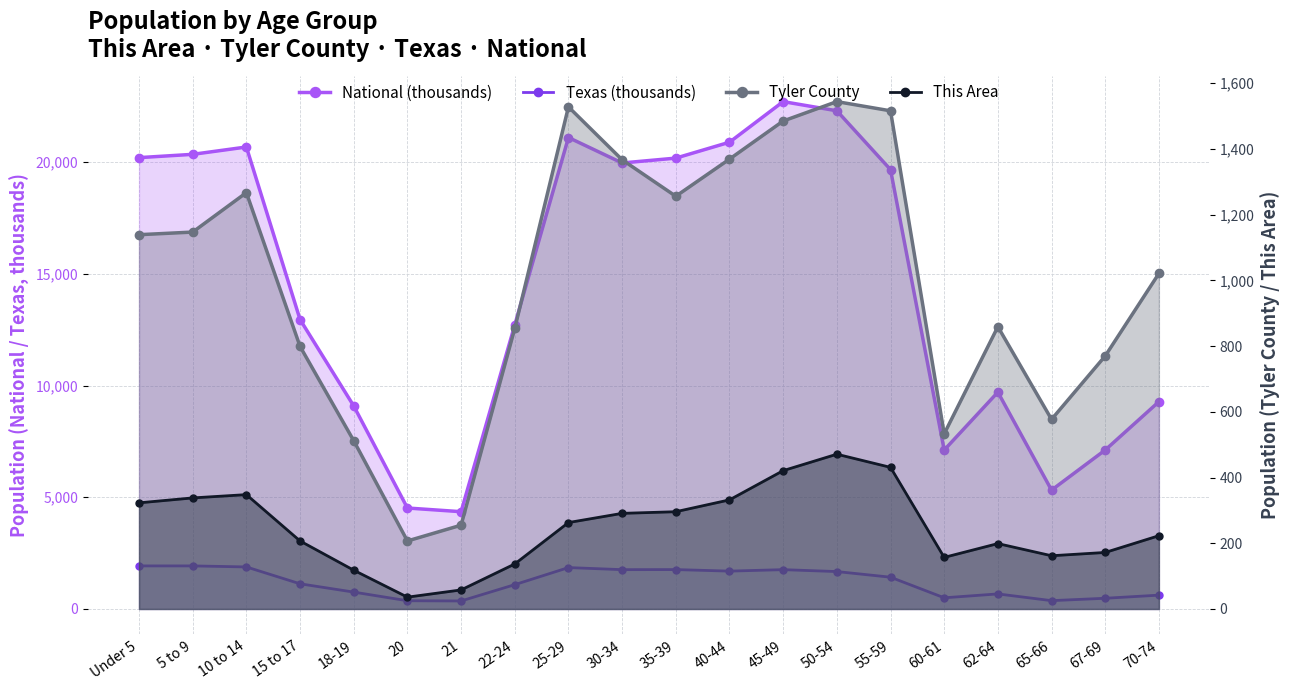

What is the maximum value for Tyler County?

1544.0